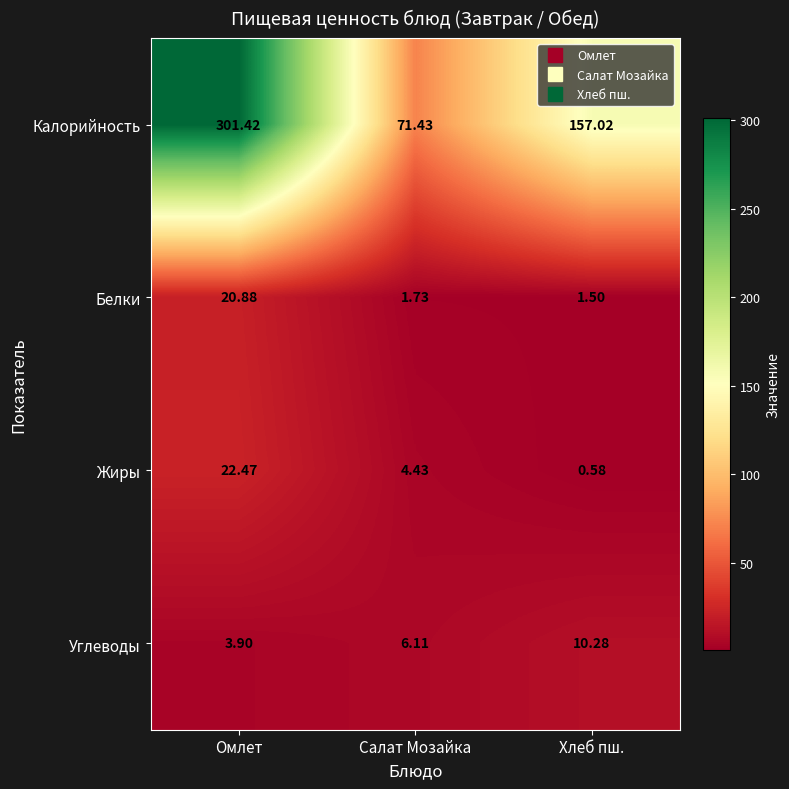

At Омлет, list the series in order from smallest to largest.

Углеводы, Белки, Жиры, Калорийность